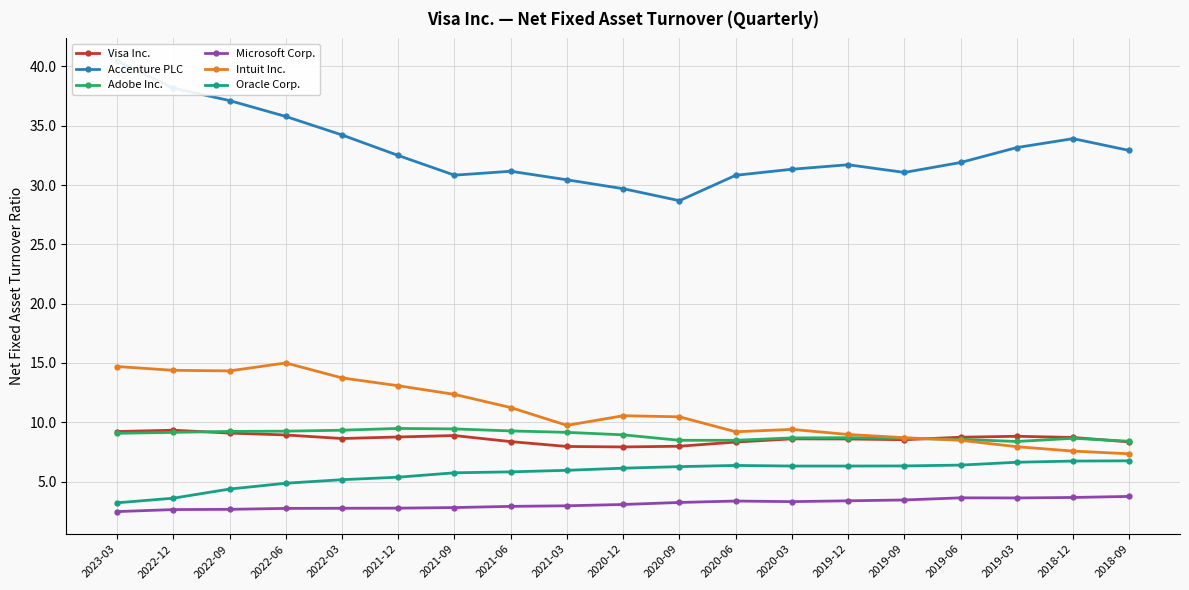

Between 2019-12 and 2018-12, which is larger?

2018-12